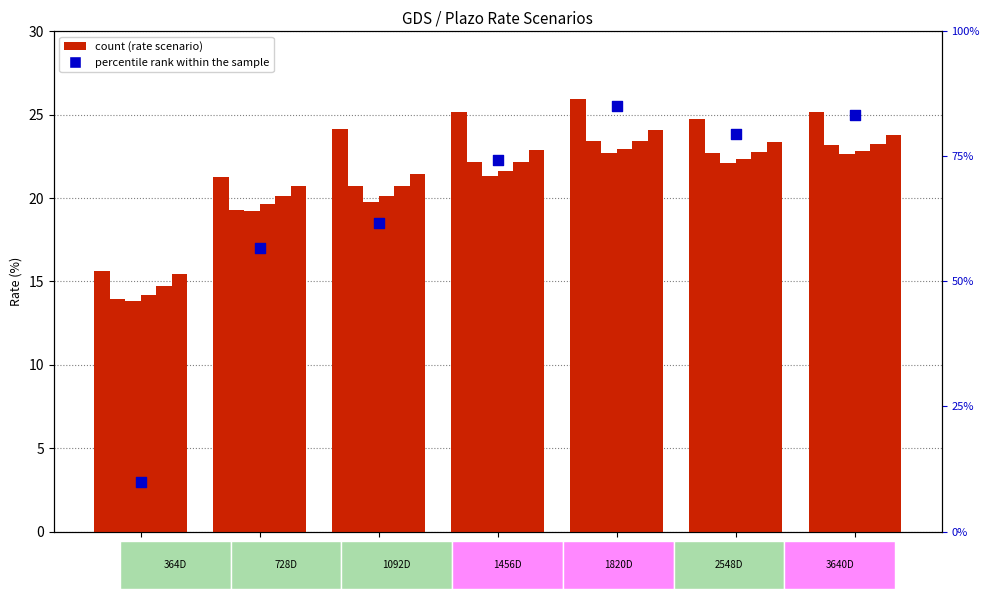

What is the change in value from 1456D to 3640D?

+9.0